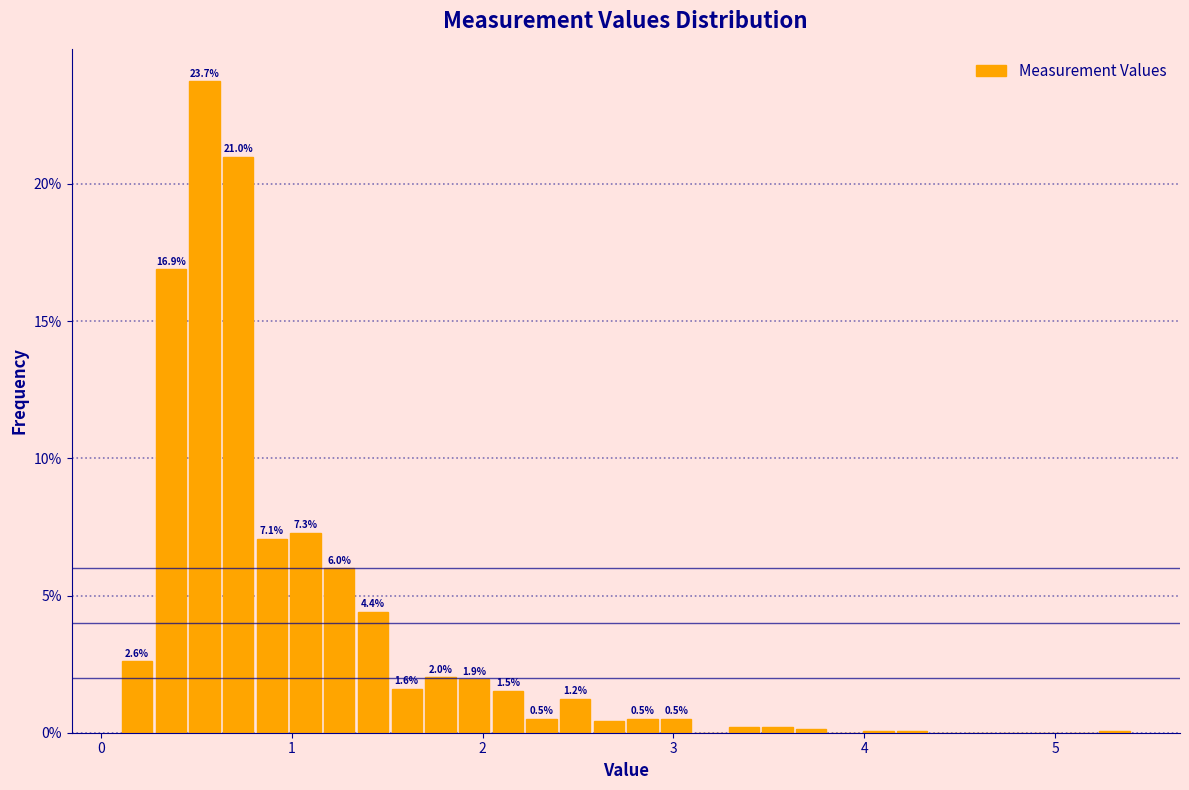

Read against the x-axis, roughly where is the centre of the tallest bar?

0.5